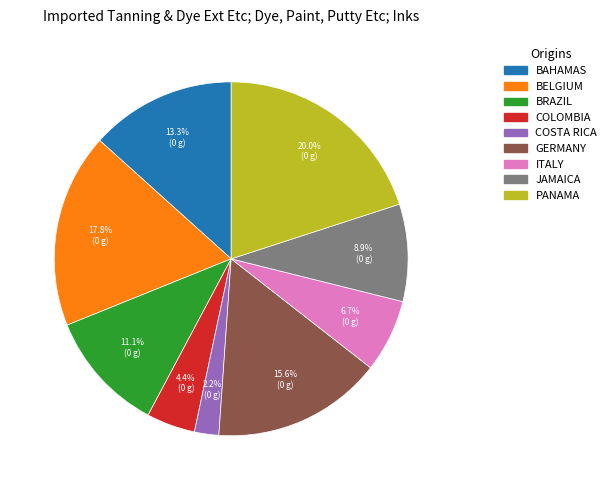

Is COLOMBIA the majority of the pie?

No